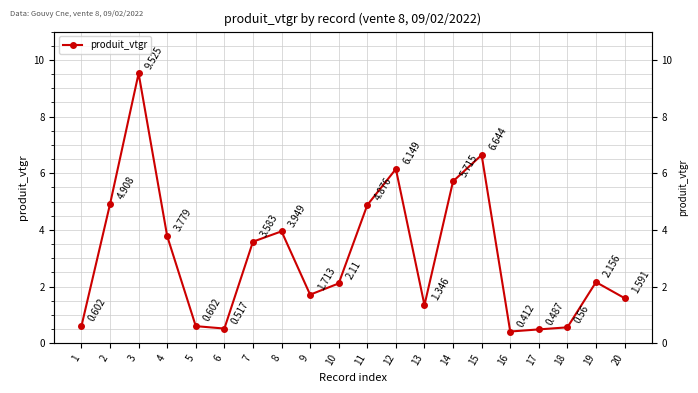

Reading left to right, list all the values displayed in this chart.

1=0.6	2=4.9	3=9.5	4=3.8	5=0.6	6=0.5	7=3.6	8=3.9	9=1.7	10=2.1	11=4.9	12=6.1	13=1.3	14=5.7	15=6.6	16=0.4	17=0.5	18=0.6	19=2.2	20=1.6